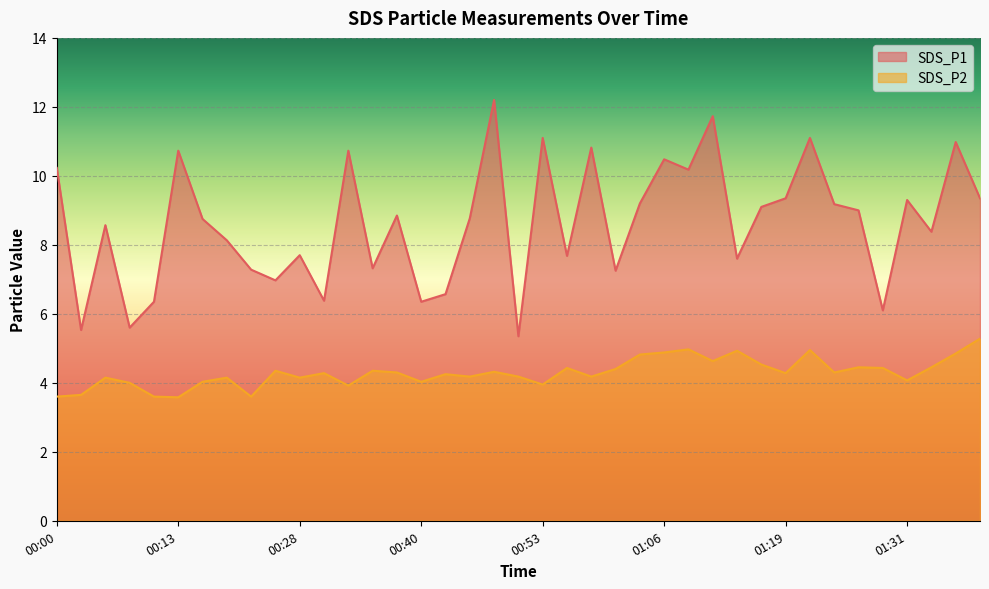

The SDS_P1 series shows 9.6 at 00:03. True or false?

False